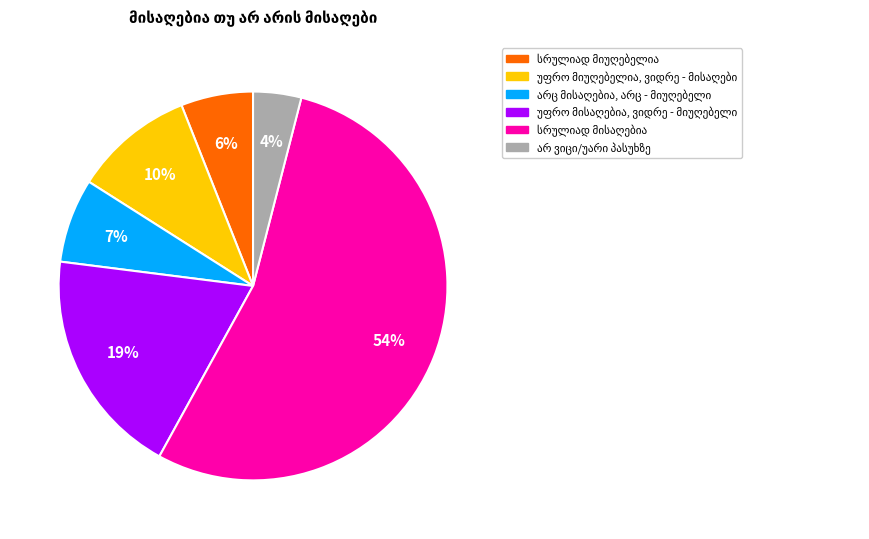

To the nearest percent, what is the average slice percentage?

17%